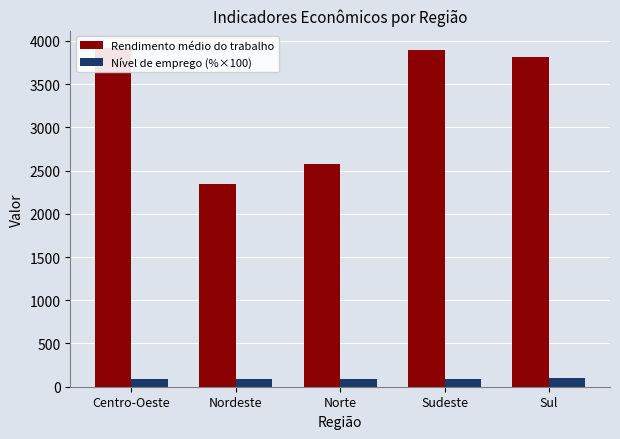

How many categories are shown in the chart?

5